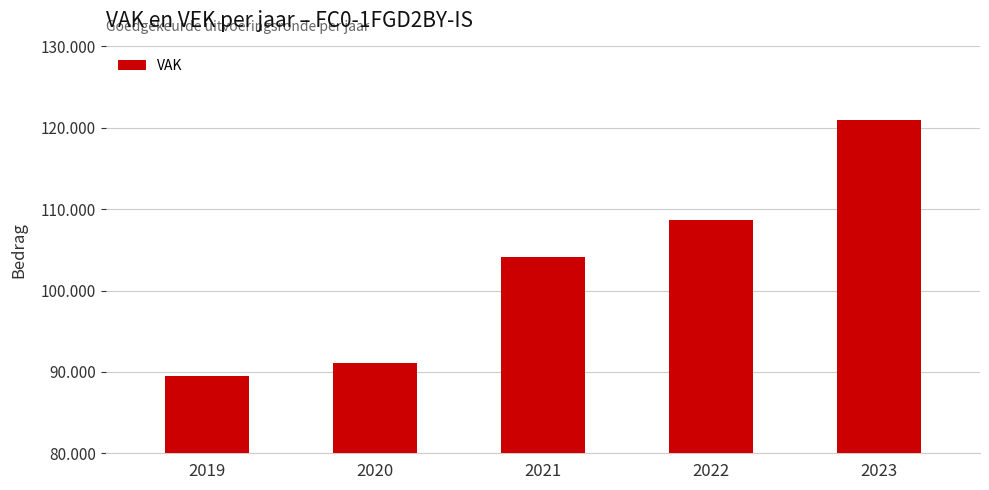

What is the value of the 1st bar from the left?

89548